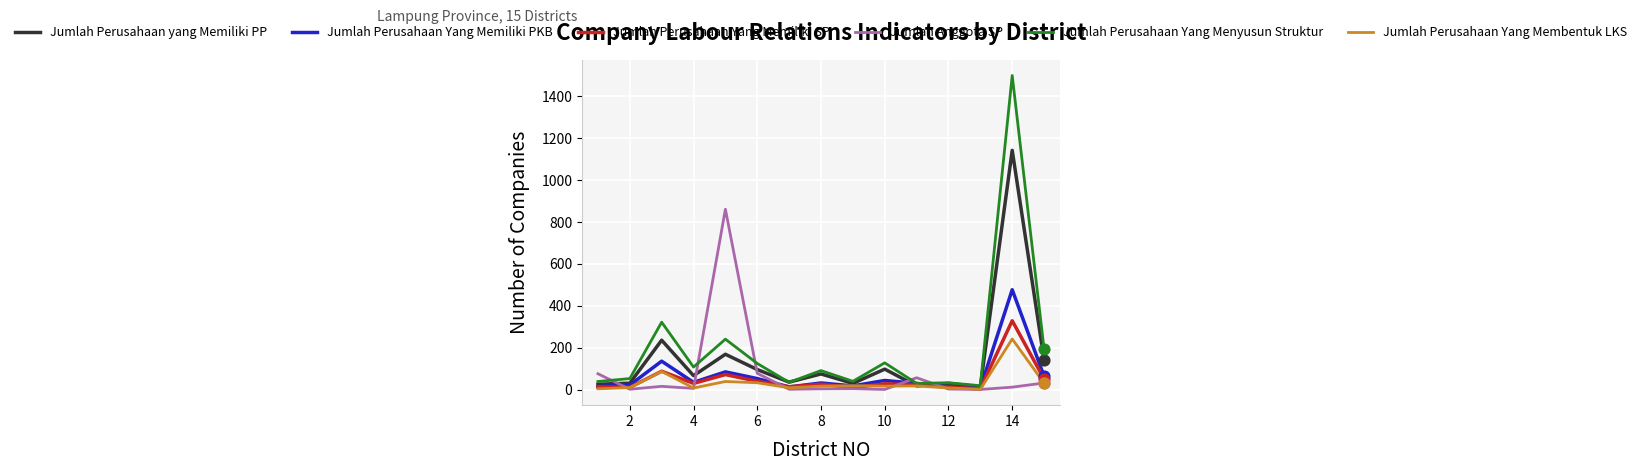

Rank the series by their maximum value, from lowest to highest.

Jumlah Perusahaan Yang Membentuk LKS, Jumlah Perusahaan Yang Memiliki SP, Jumlah Perusahaan Yang Memiliki PKB, Jumlah Anggota SP, Jumlah Perusahaan yang Memiliki PP, Jumlah Perusahaan Yang Menyusun Struktur